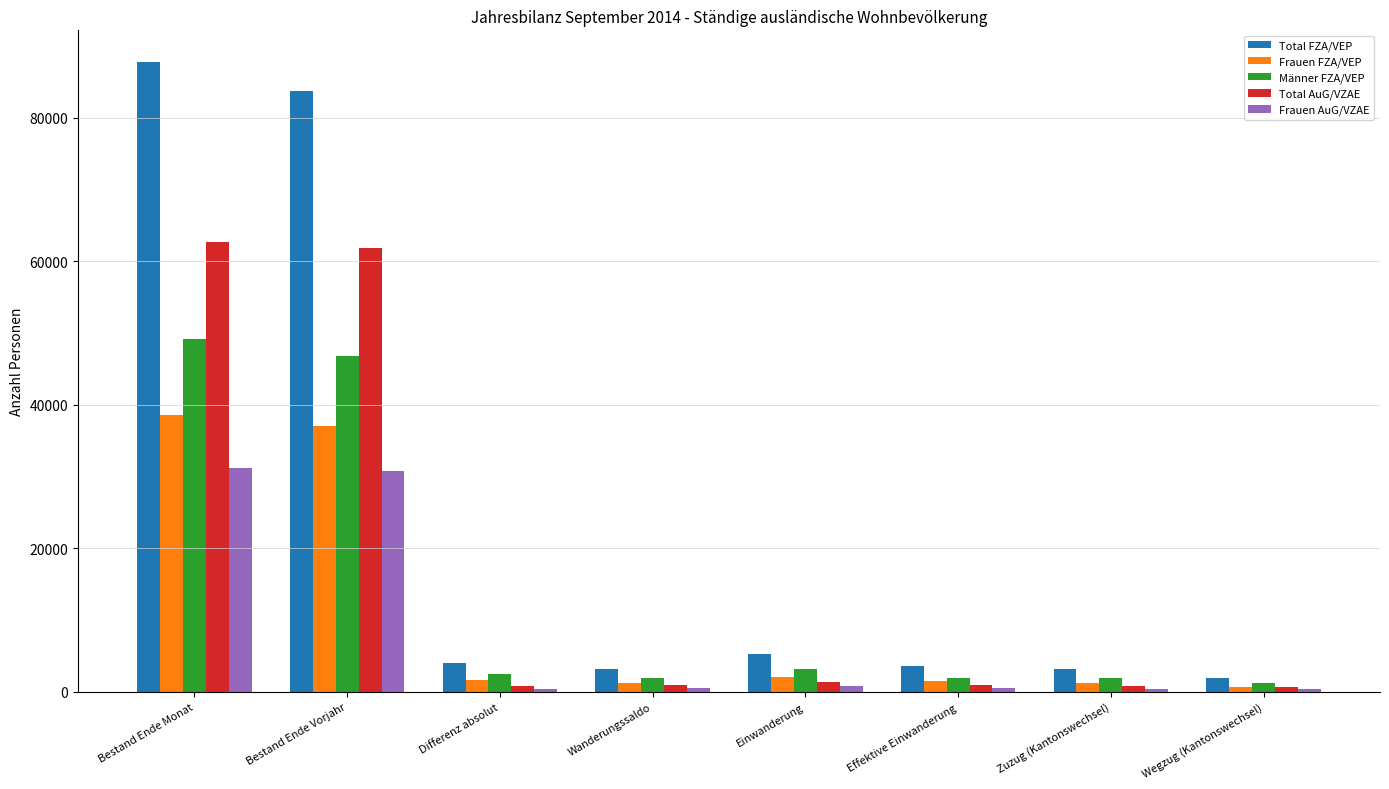

What is the greatest value displayed?

87766